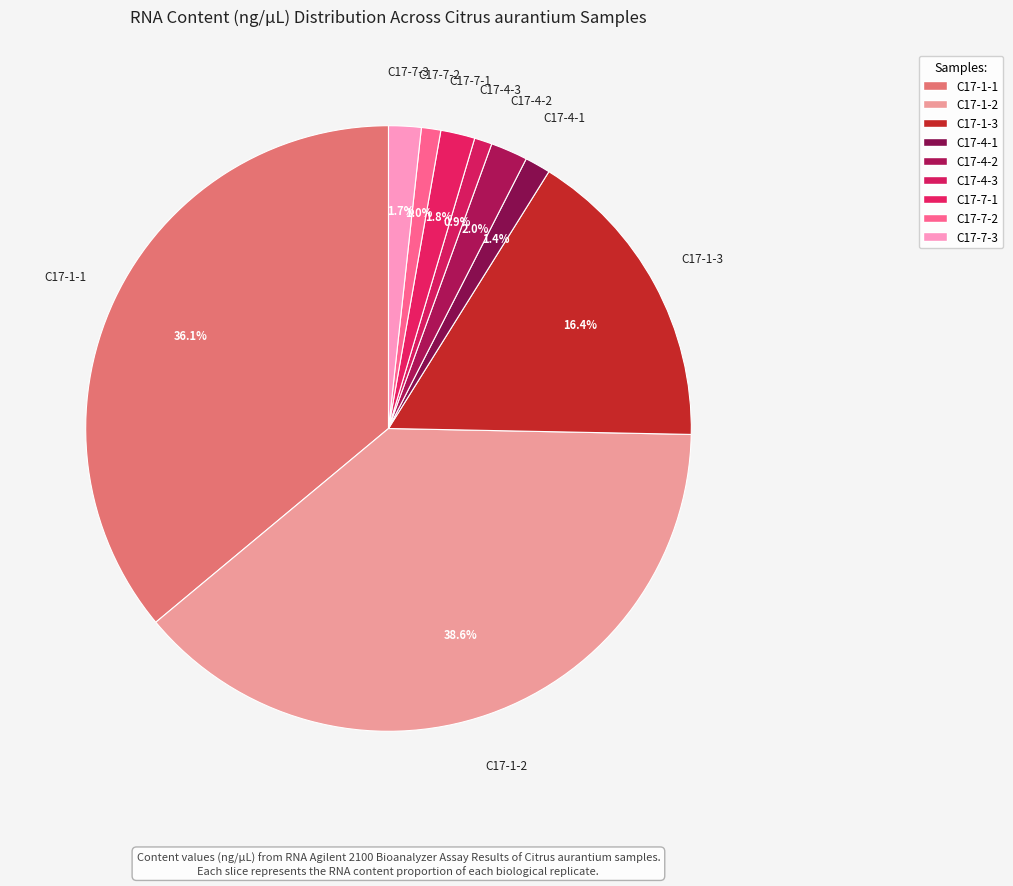

What is the smallest slice in the pie chart?

C17-4-3